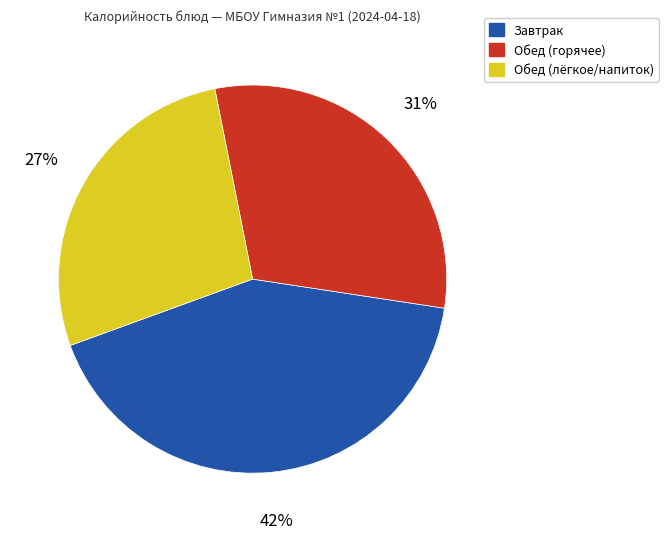

How many segments does this pie chart have?

3